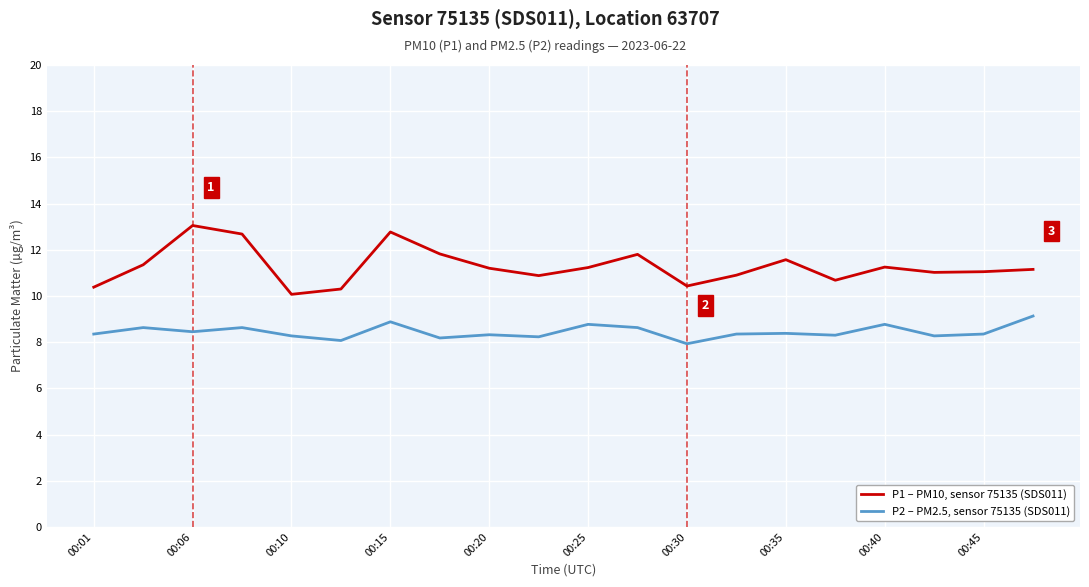

Rank the series by their average value, from highest to lowest.

P1 – PM10, sensor 75135 (SDS011), P2 – PM2.5, sensor 75135 (SDS011)